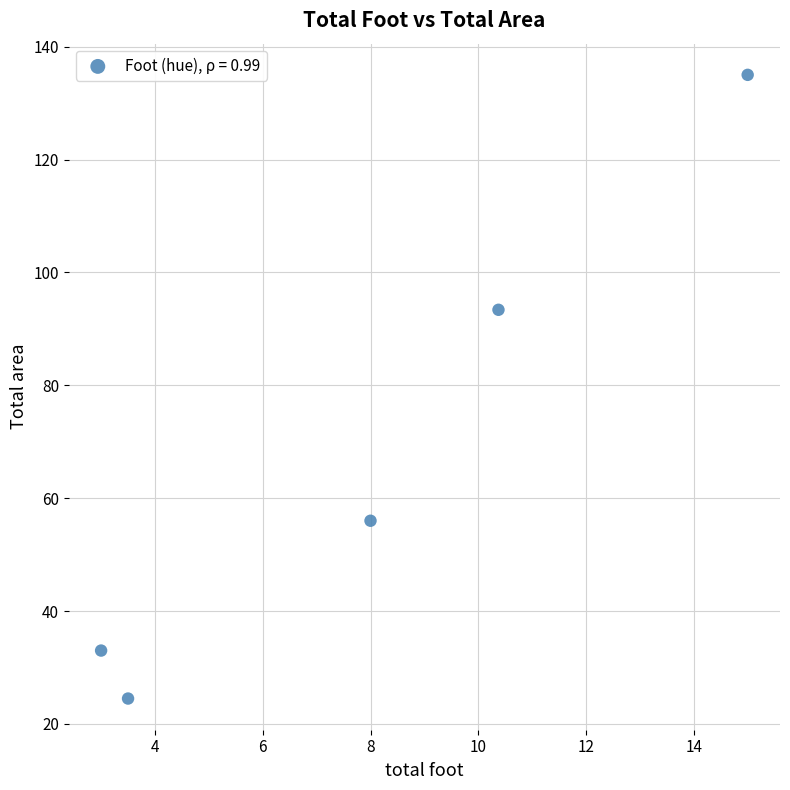

What is the average Y value?

68.4